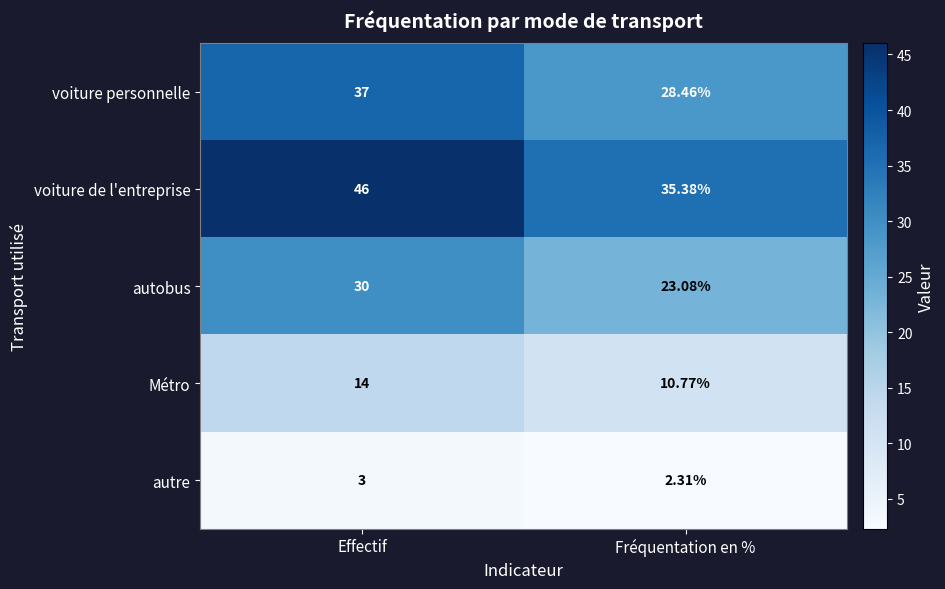

Rank the series by their average value, from lowest to highest.

autre, Métro, autobus, voiture personnelle, voiture de l'entreprise